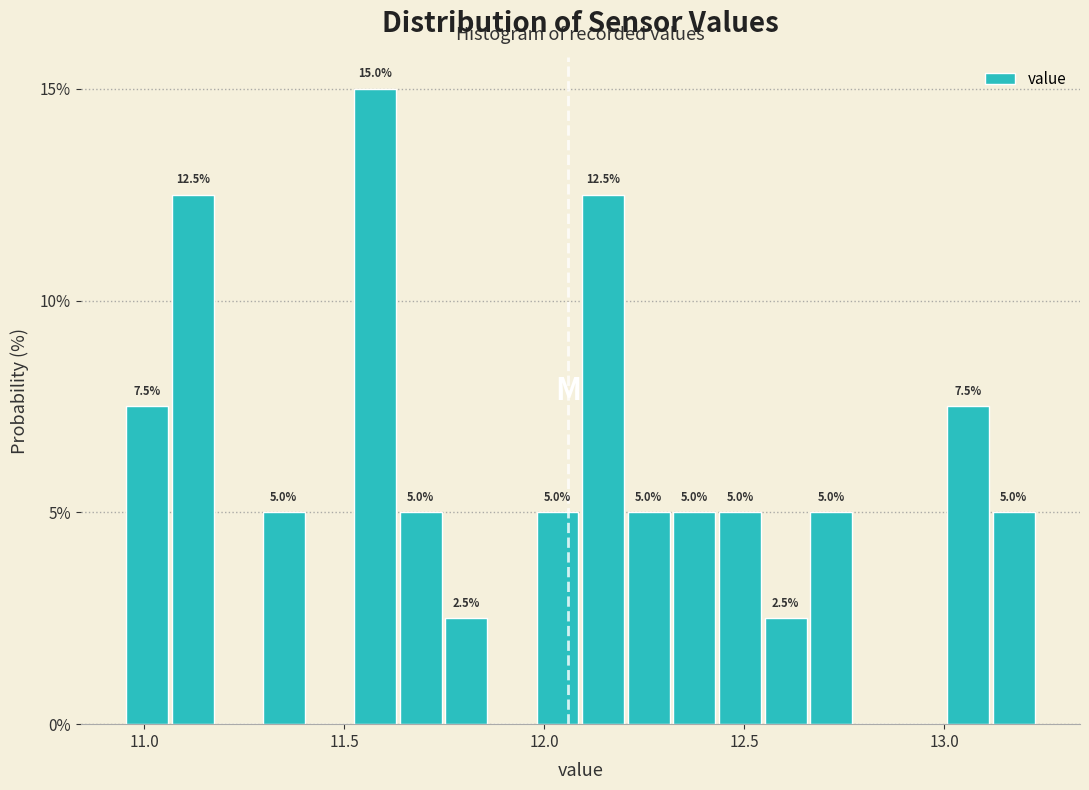

Read against the x-axis, roughly where is the centre of the tallest bar?

11.60